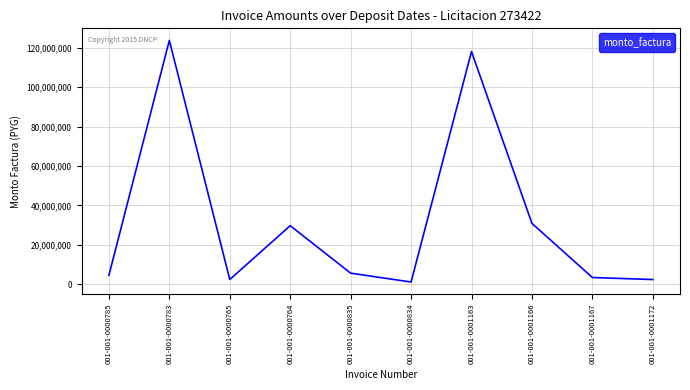

Is it true that the value at 001-001-0001172 is 2400000?

True